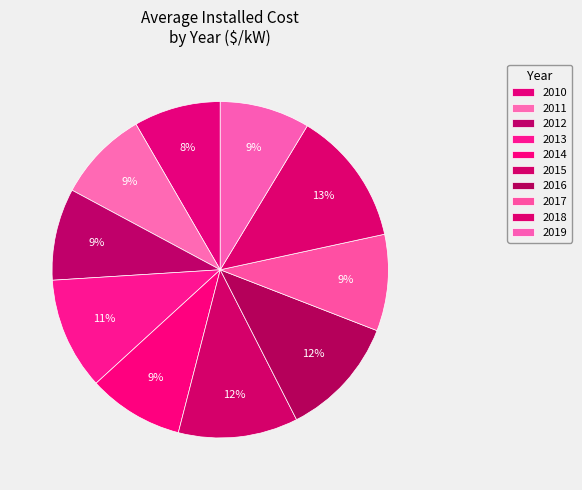

Count the number of slices in the pie.

10